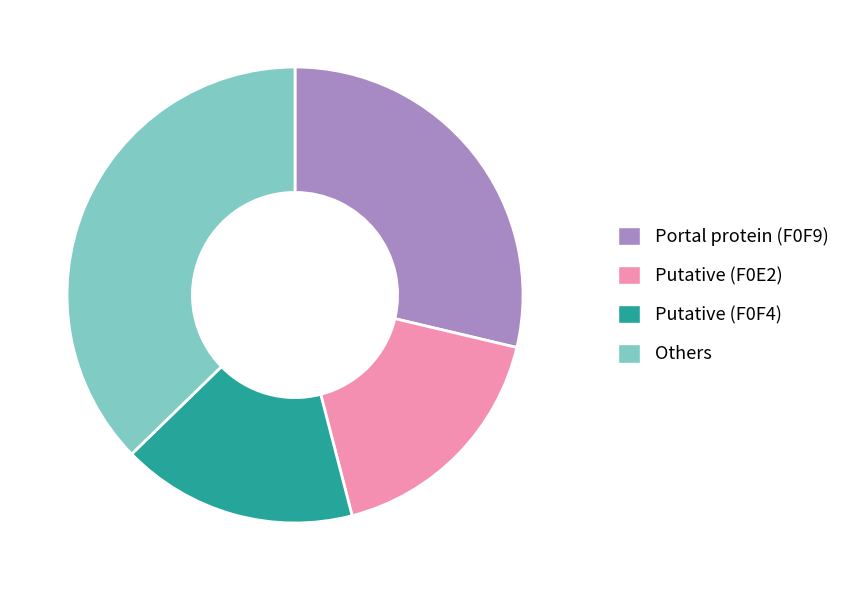

Approximately how many times larger is the value at Putative (F0E2) compared to Others?

0.5